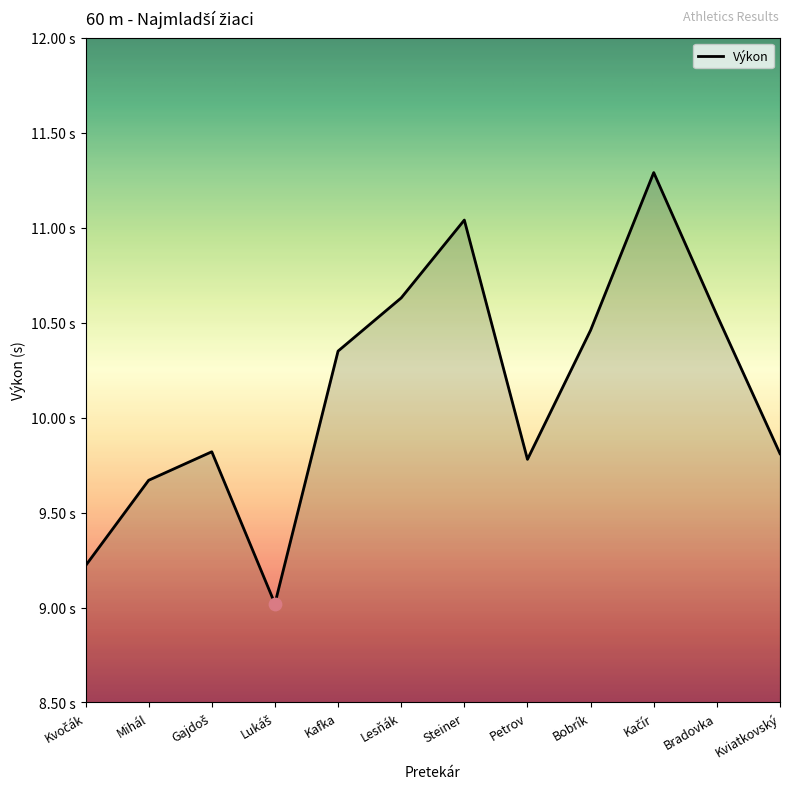

What is the ratio of the value at Kafka to the value at Lesňák?

1.0